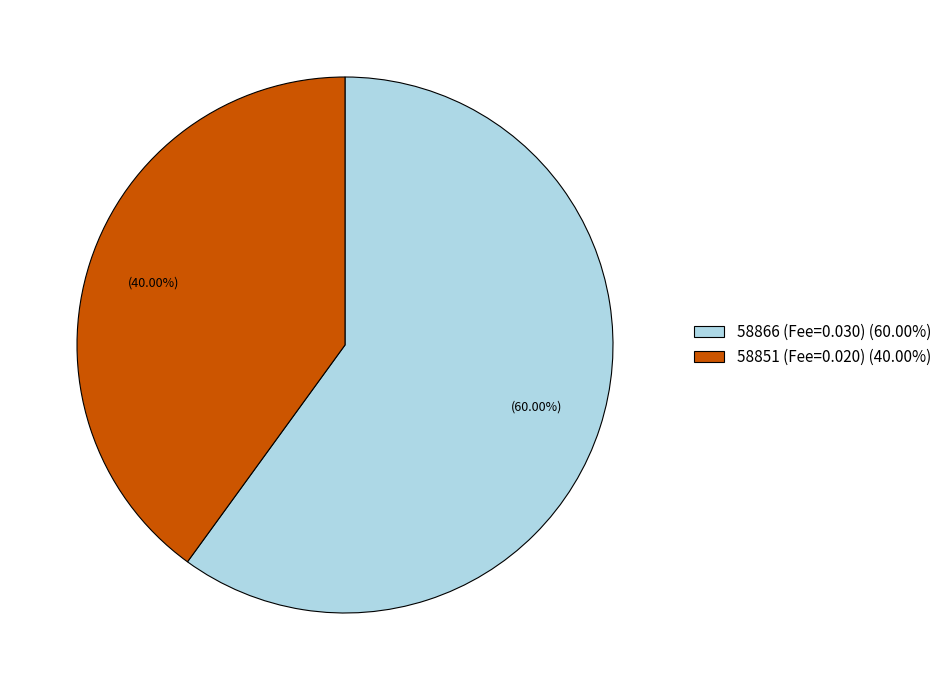

To the nearest percent, what is the combined percentage of 58851 and 58866?

100%